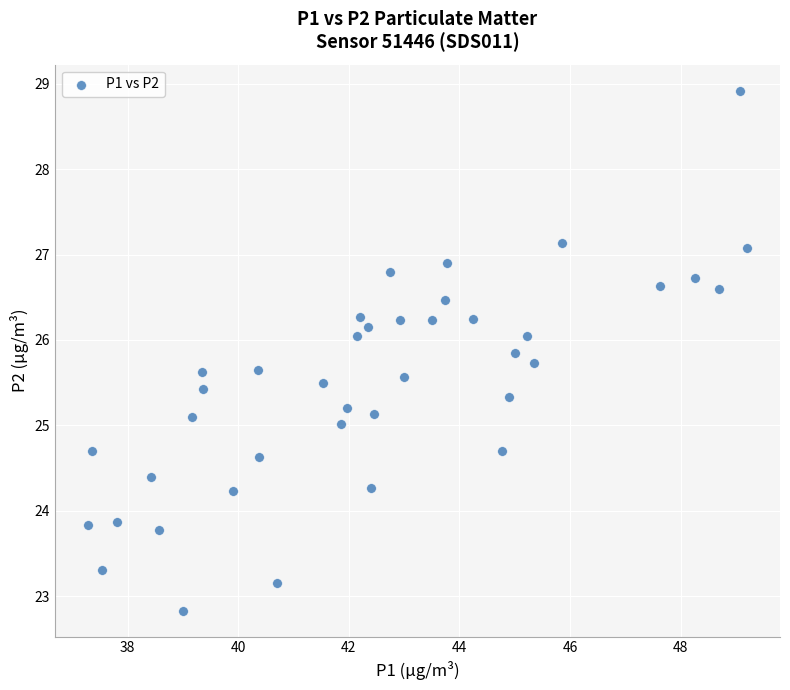

What is the range of X values (max minus min)?

11.9